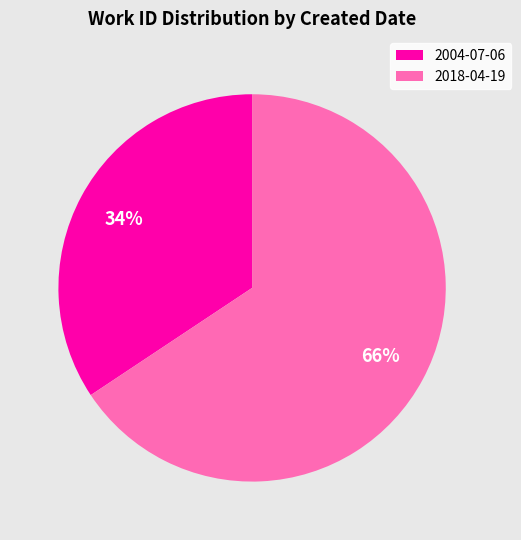

Count the number of slices in the pie.

2